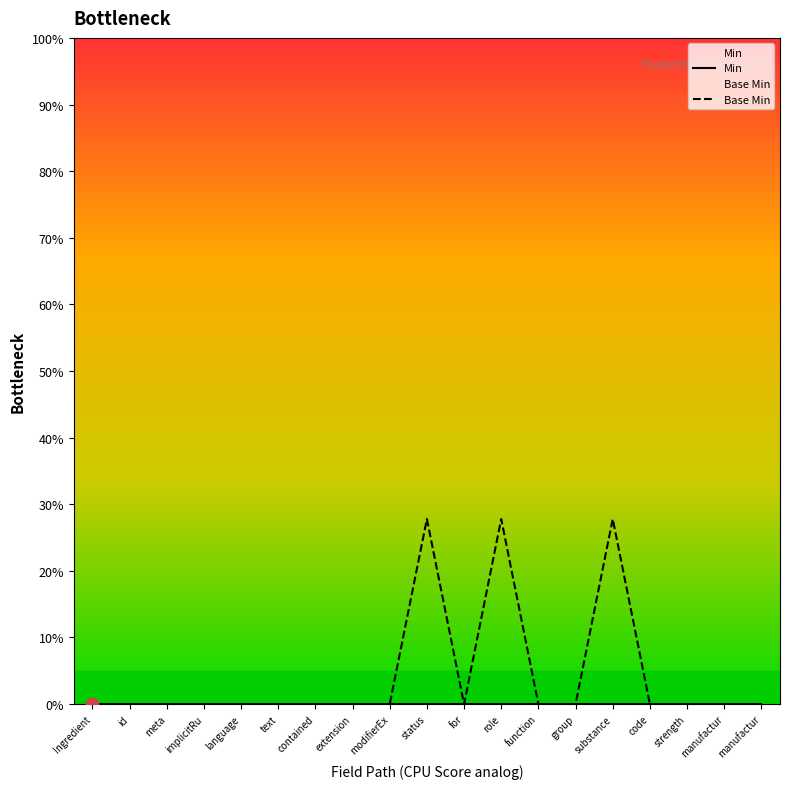

What are all the series names shown in the legend?

Min, Base Min